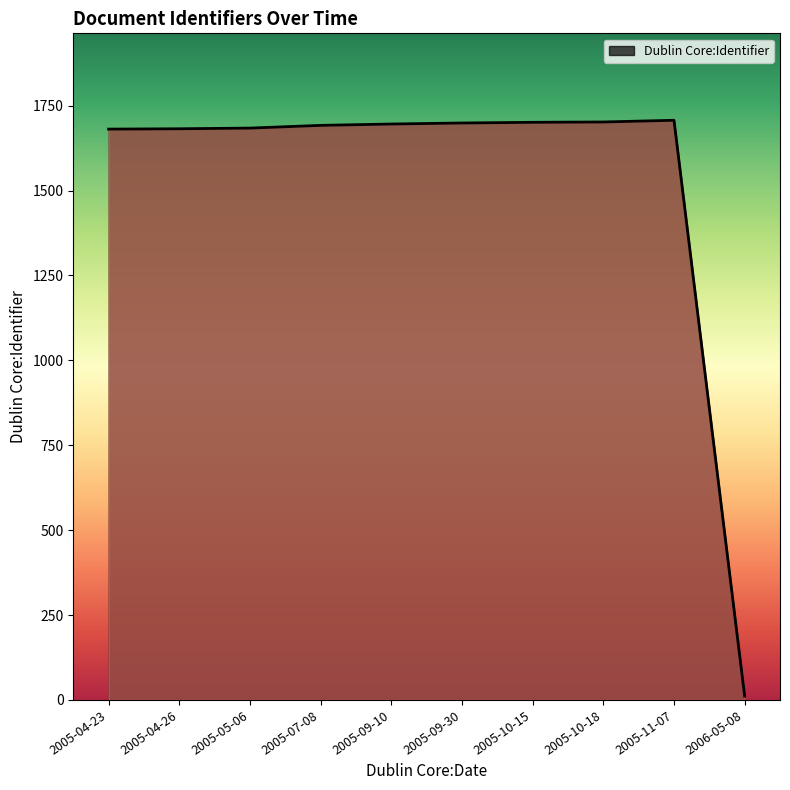

What is the maximum value shown in the chart?

1707